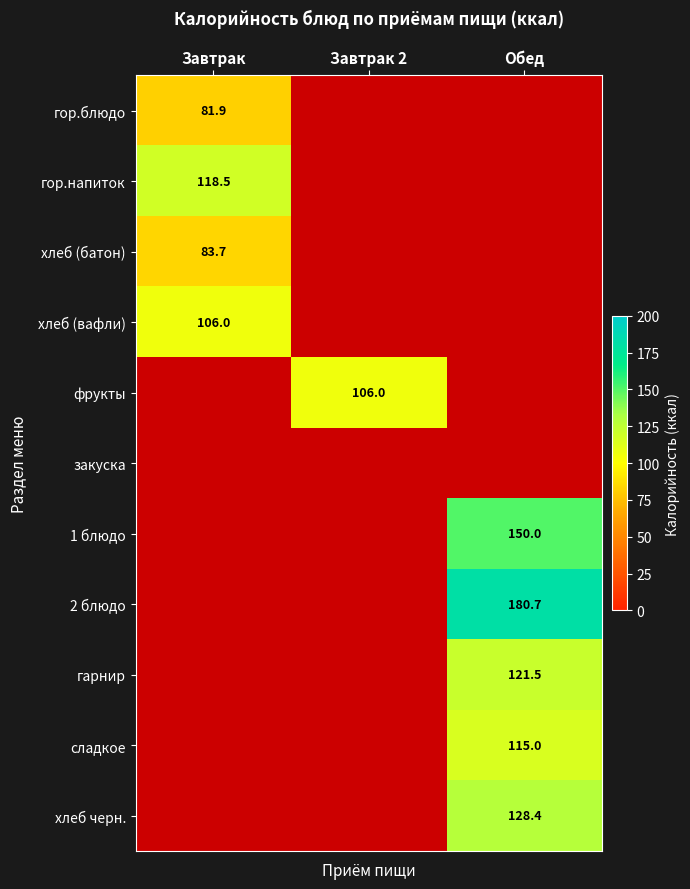

True or false: 1 блюдо has a value of 213.5 at Обед.

False